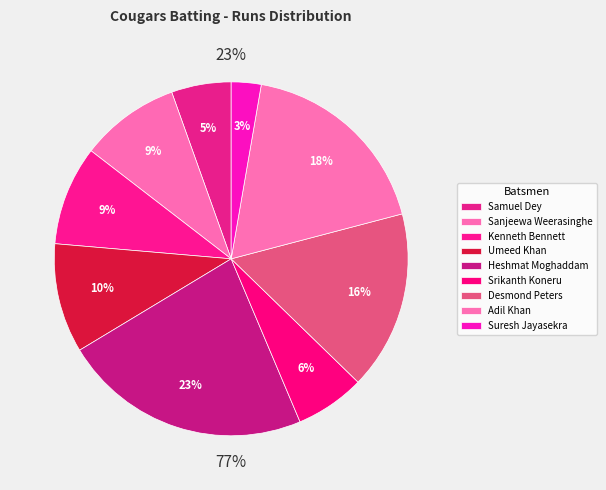

The Umeed Khan slice represents 10% of the pie. True or false?

True